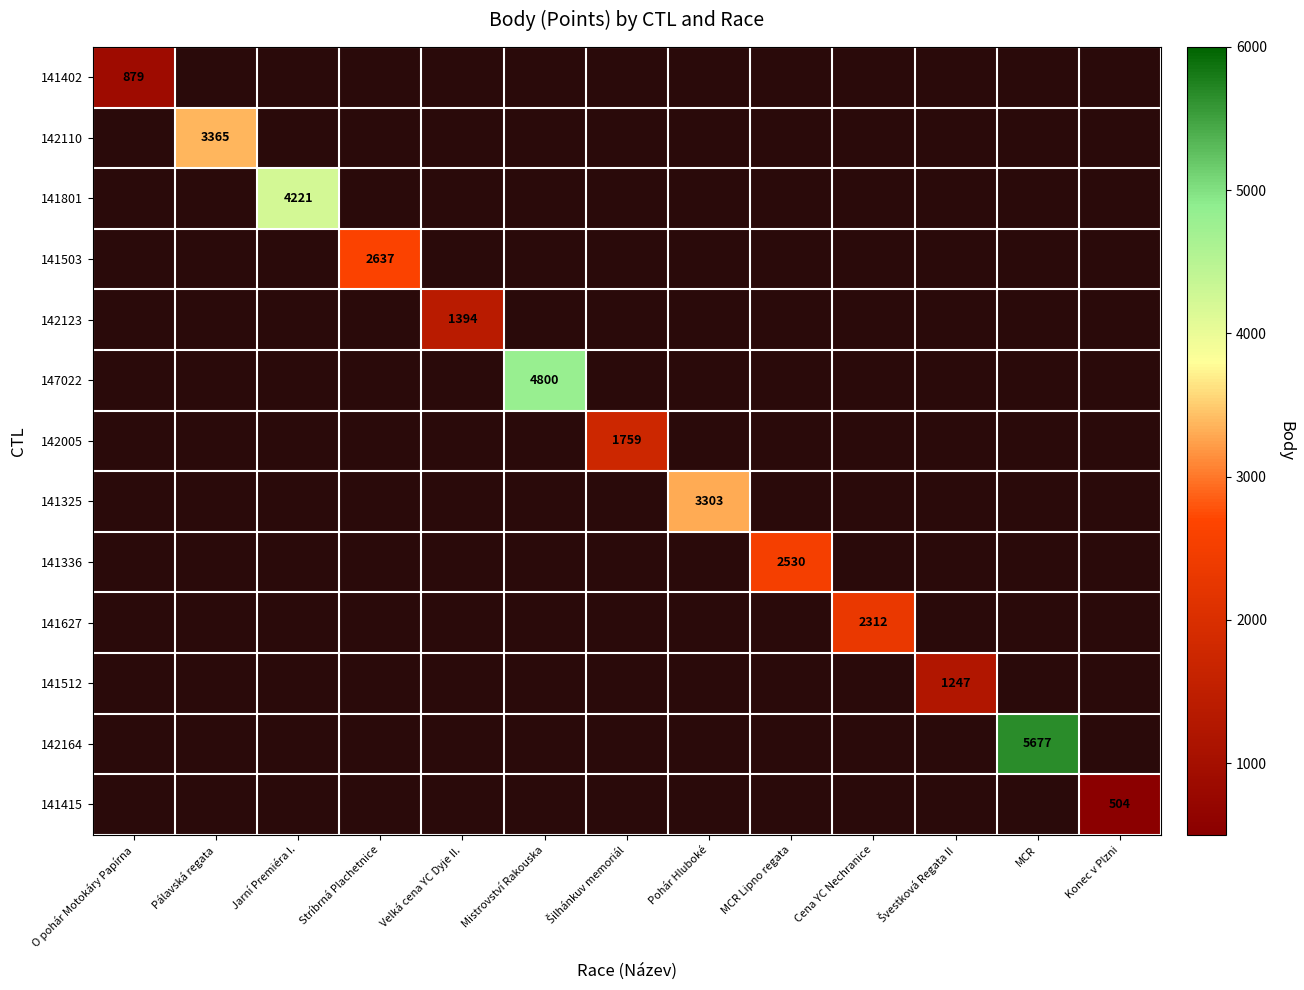

The value of 142164 at MCR is 5677. True or false?

True